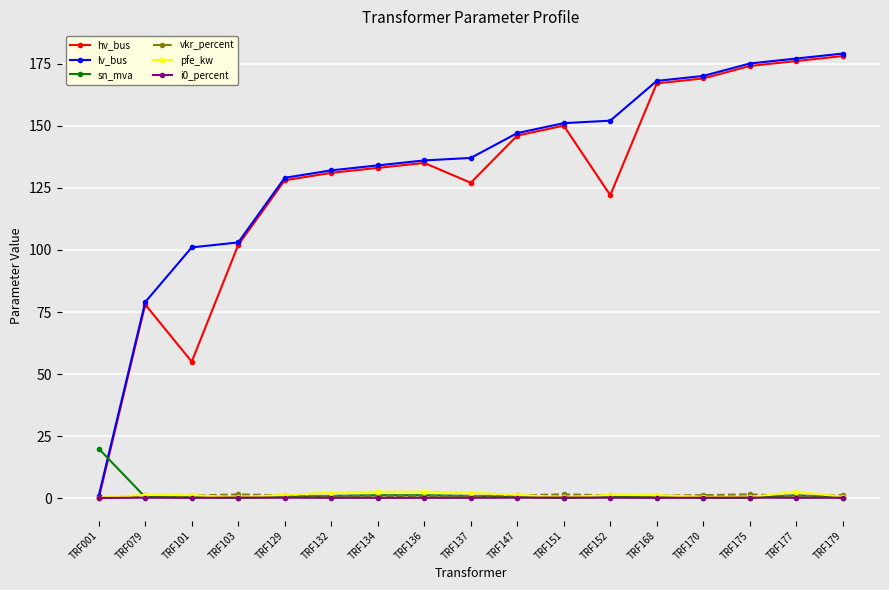

True or false: vkr_percent has more than 0 interior local peaks.

True